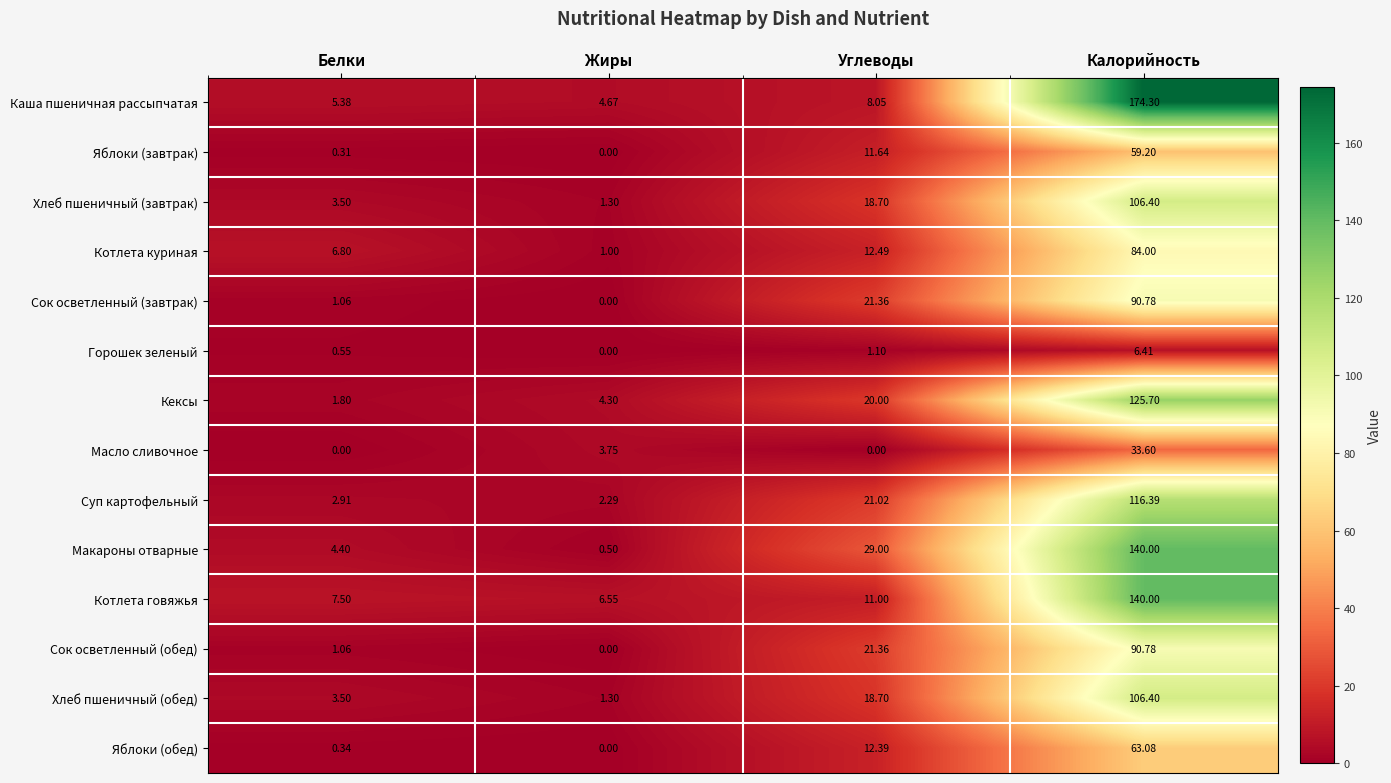

Which series has the largest range (max minus min)?

Каша пшеничная рассыпчатая